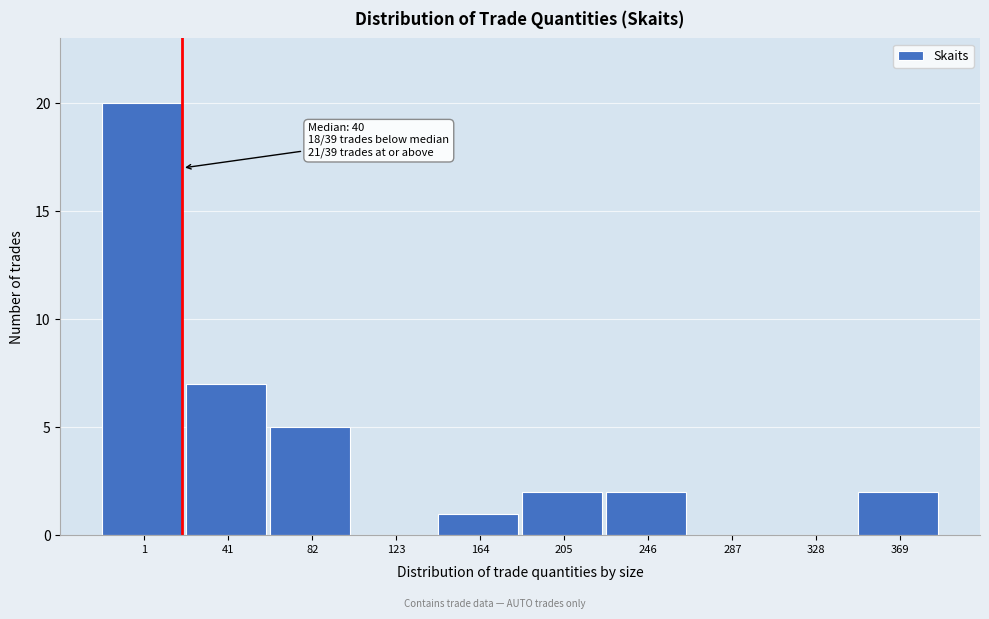

Reading left to right, what are all the values shown in this chart?

1=20	41=7	82=5	123=0	164=1	205=2	246=2	287=0	328=0	369=2